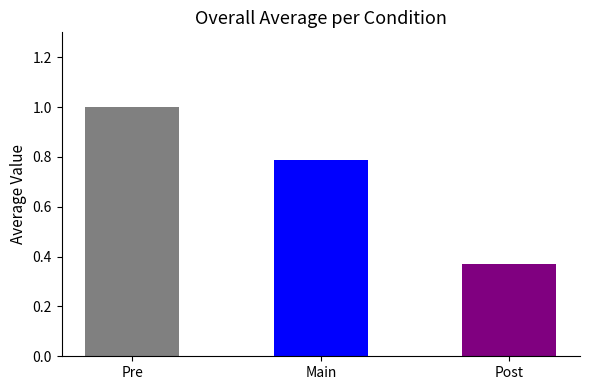

Rank the categories by value from highest to lowest.

Pre, Main, Post